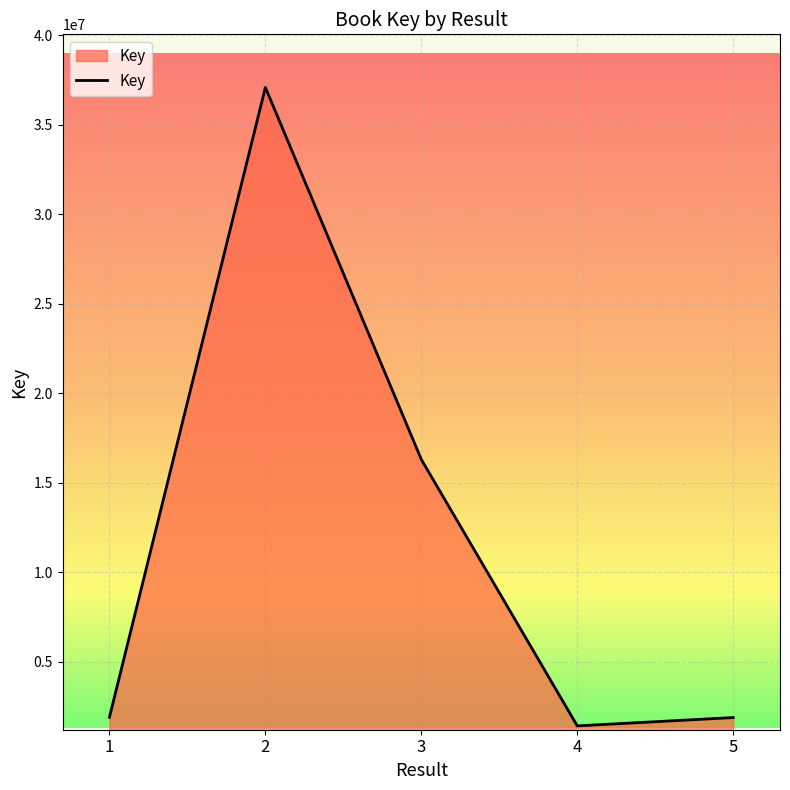

Which label corresponds to the smallest value in the chart?

4